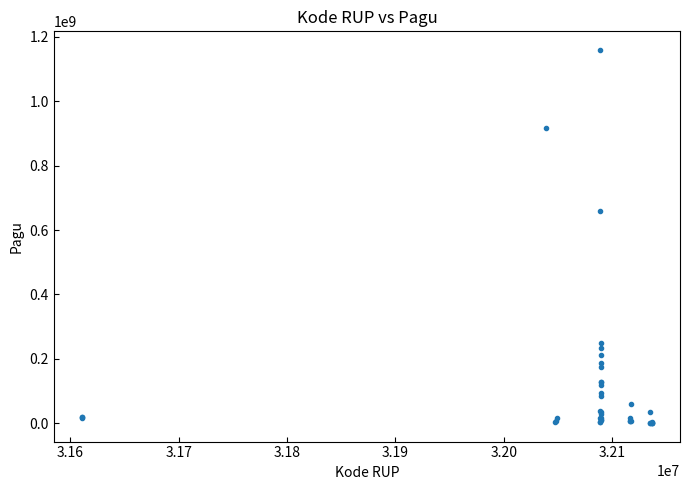

What Y value in the scatter plot is closest to 580008500?

660551000